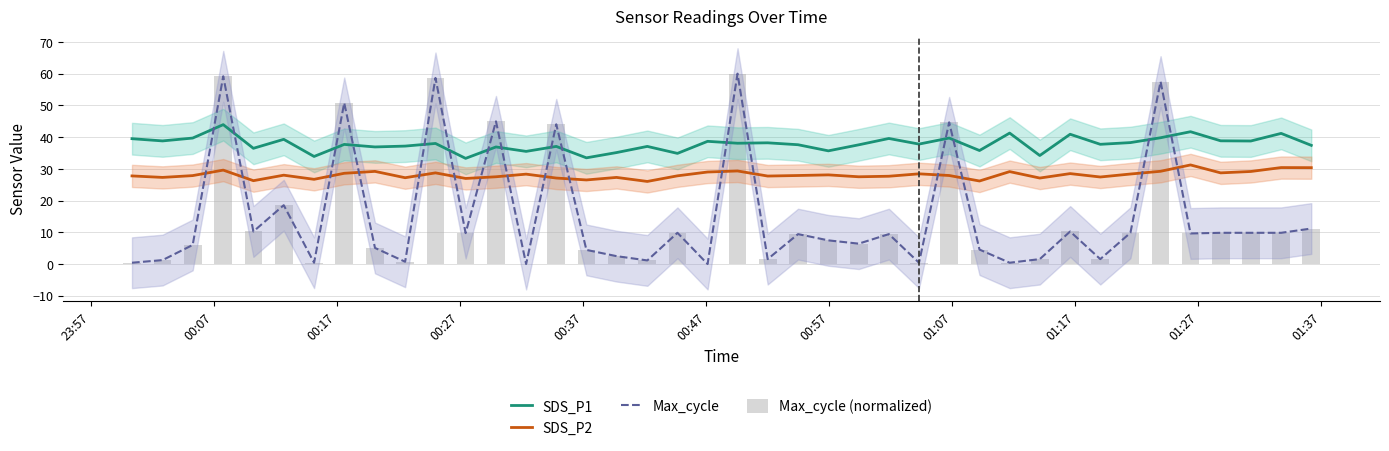

What is the sum of all Max_cycle (normalized) values?

603.4